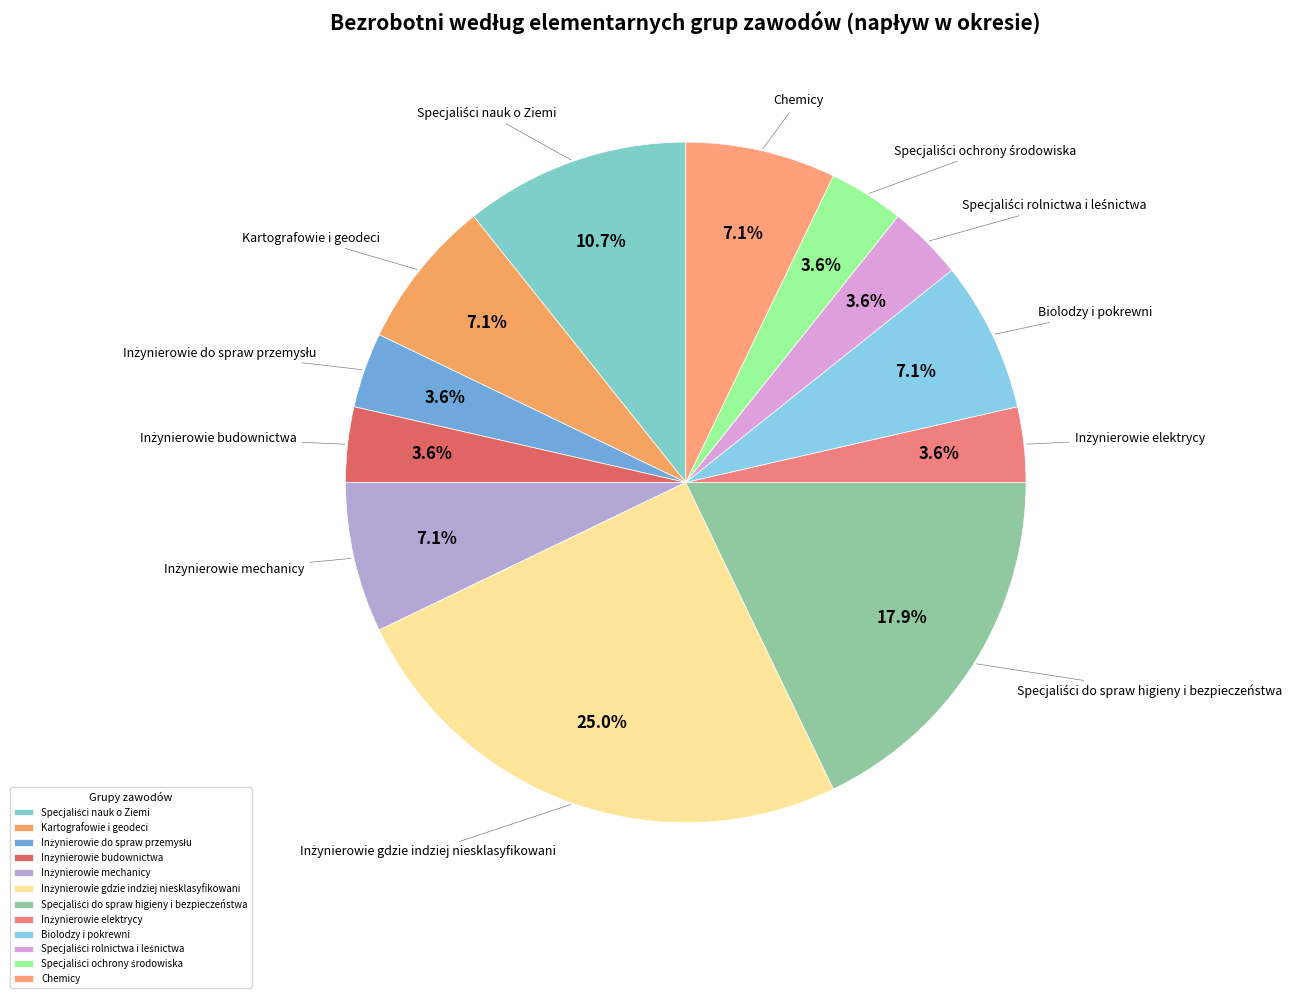

Does Chemicy account for over 50% of the chart?

No